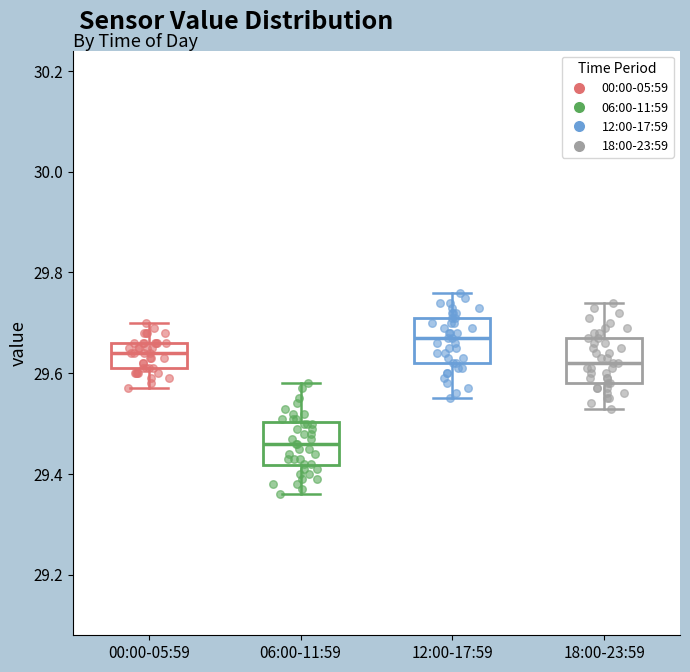

Reading left to right, transcribe this box plot: for each box, give where its median line is, the range the box spans, and where its two whiskers end, as read against the y-axis. The values are not printed on the chart, so give them approximately, as read against the axis.

00:00-05:59: median 29.64, box 29.62 to 29.66, whiskers 29.58 to 29.70
06:00-11:59: median 29.46, box 29.42 to 29.50, whiskers 29.36 to 29.58
12:00-17:59: median 29.68, box 29.62 to 29.72, whiskers 29.56 to 29.76
18:00-23:59: median 29.62, box 29.58 to 29.68, whiskers 29.54 to 29.74